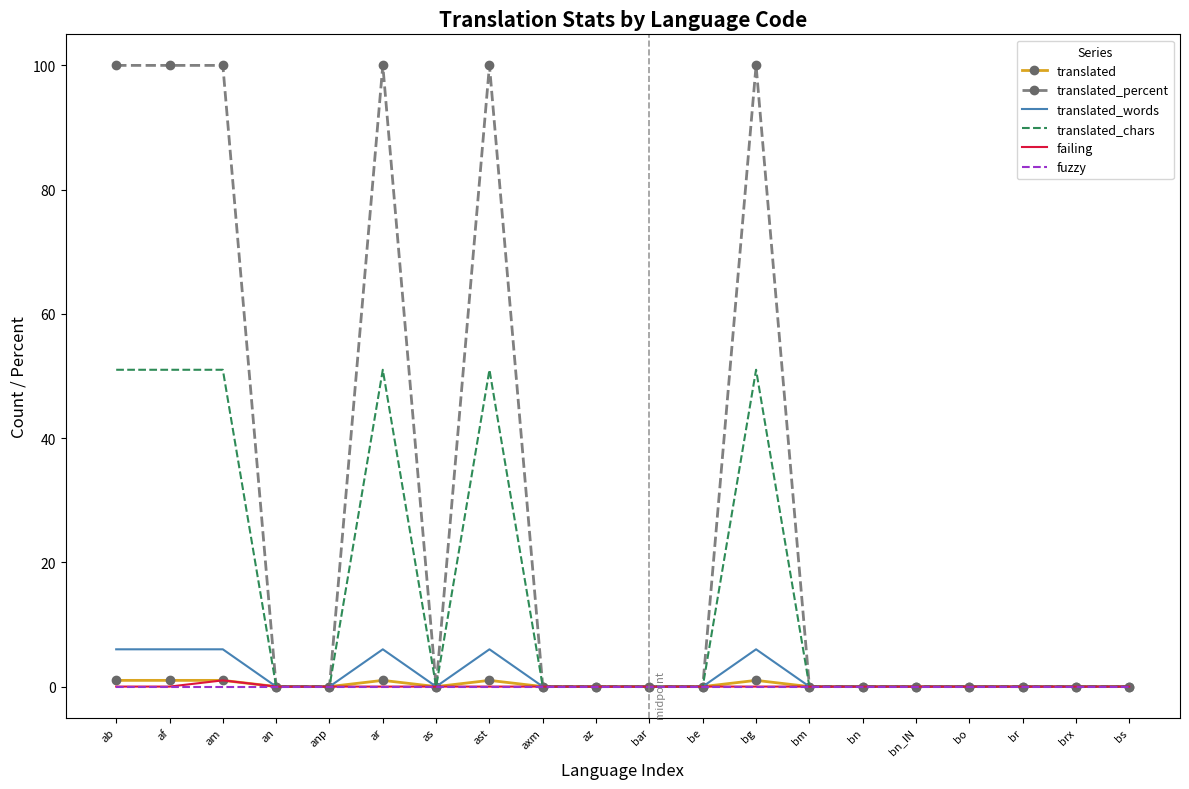

Is it true that translated_percent equals 0 at an?

True